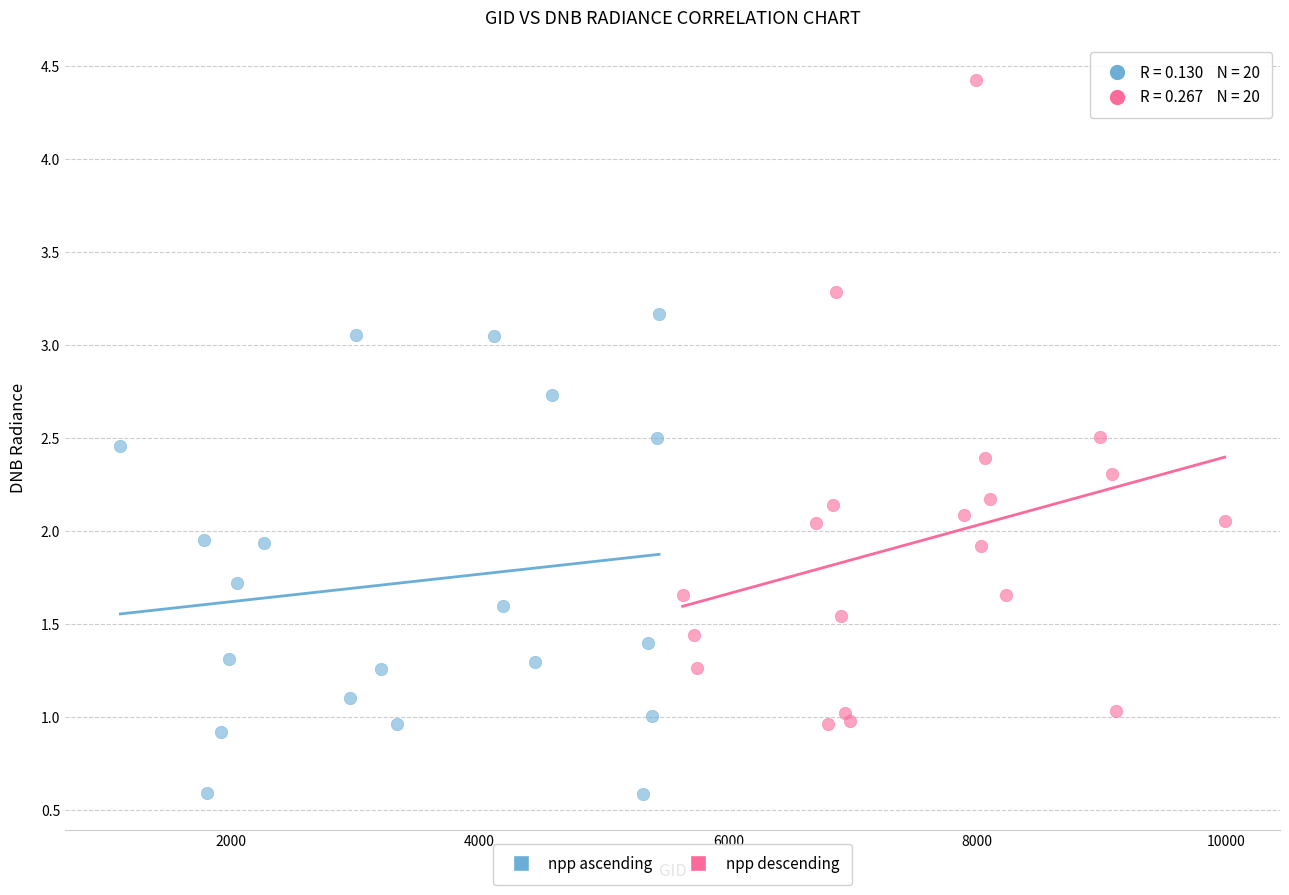

Which series has the largest Y range (max minus min)?

npp descending